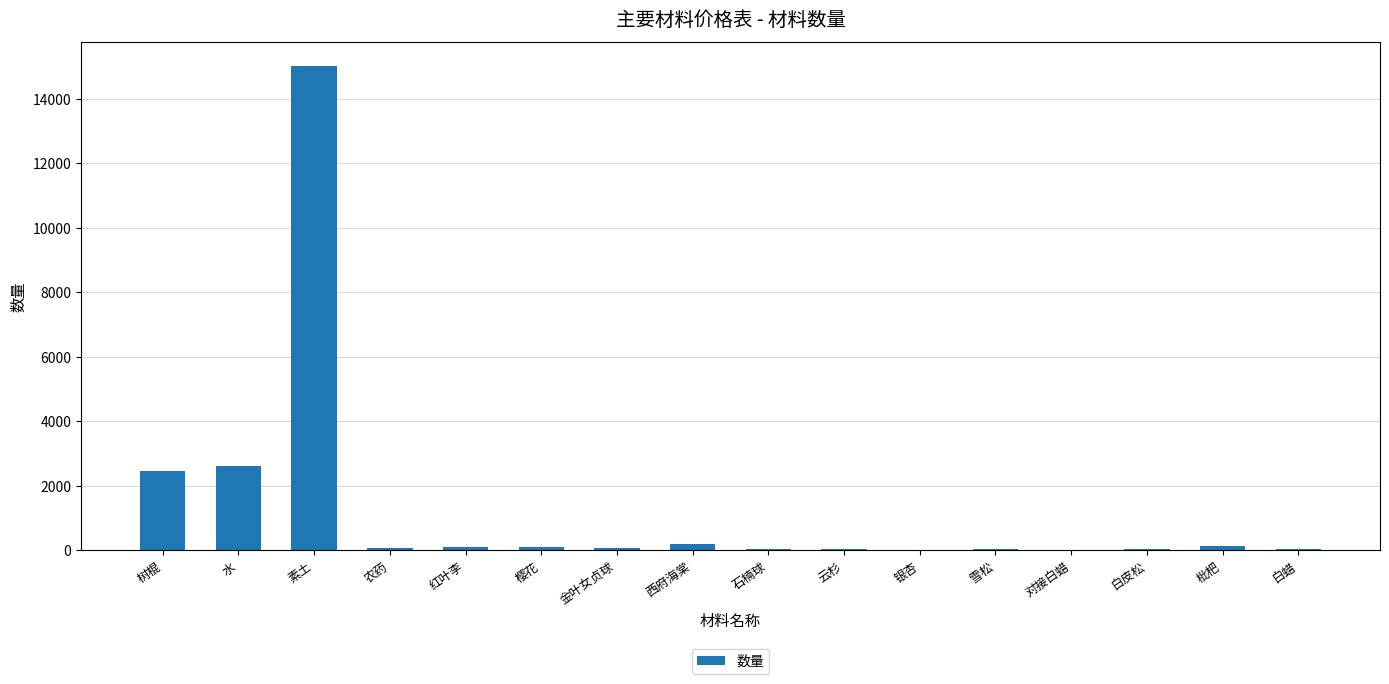

How many data points are above 74?

8